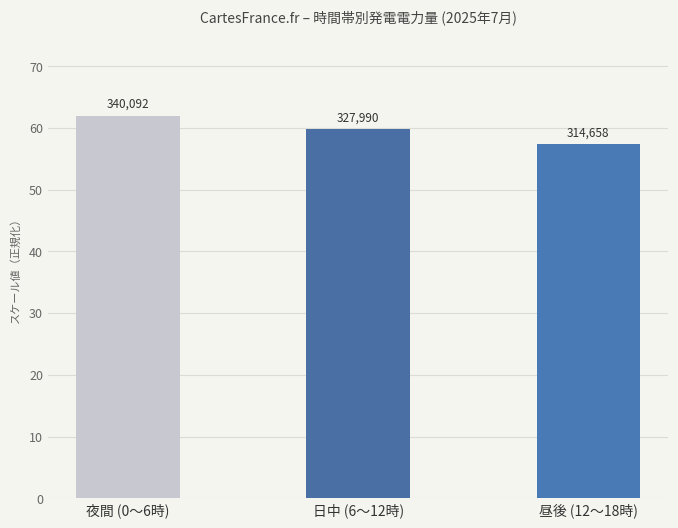

What is the change in value from 夜間 (0〜6時) to 昼後 (12〜18時)?

-4.6